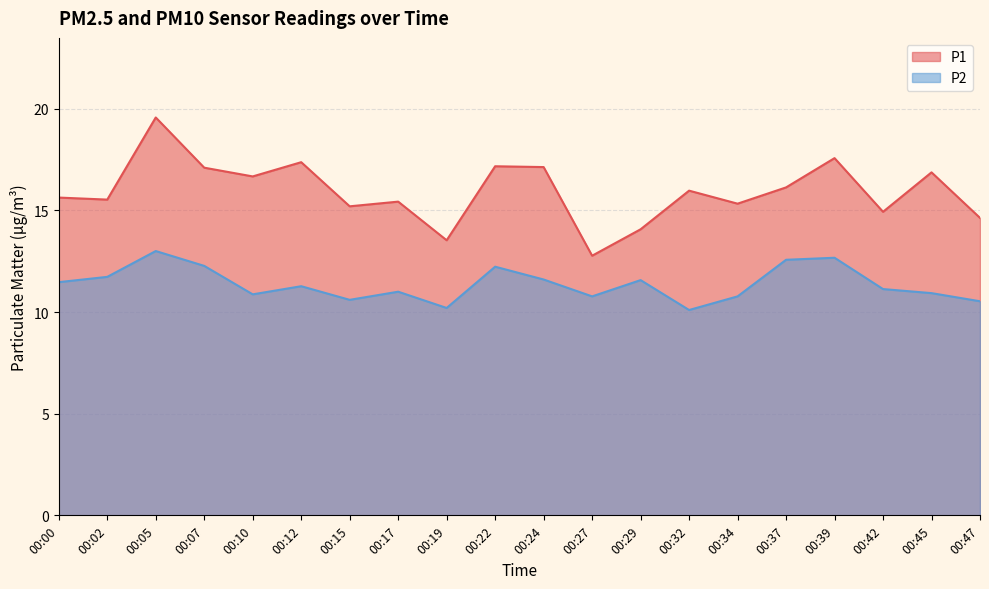

Does the chart have visible grid lines?

Yes